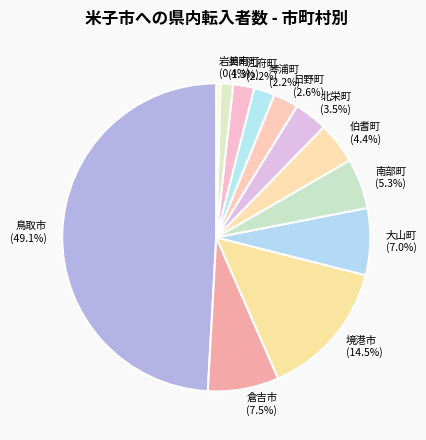

To the nearest percent, what is the average slice percentage?

8%